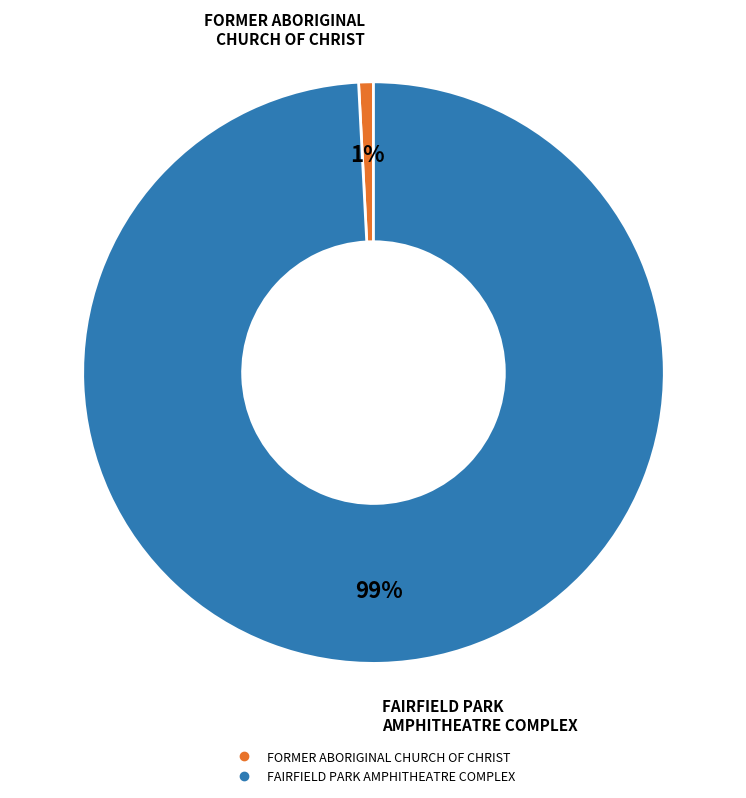

Combined, do FORMER ABORIGINAL CHURCH OF CHRIST and FAIRFIELD PARK AMPHITHEATRE COMPLEX account for over 50%?

Yes